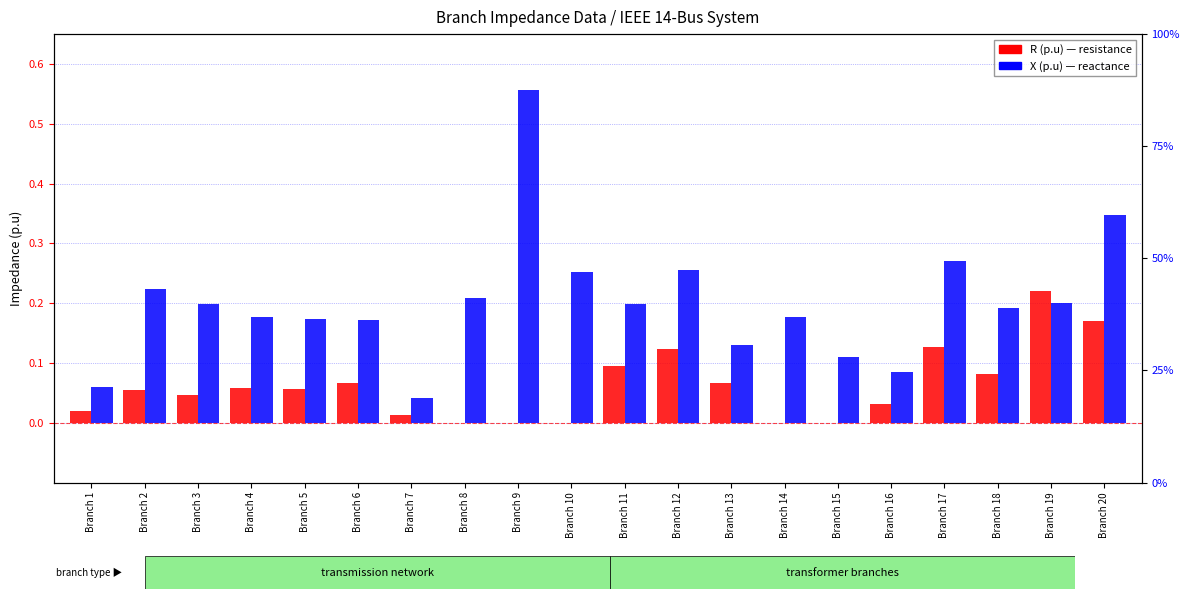

At which category is the sum across all series the highest?

Branch 9